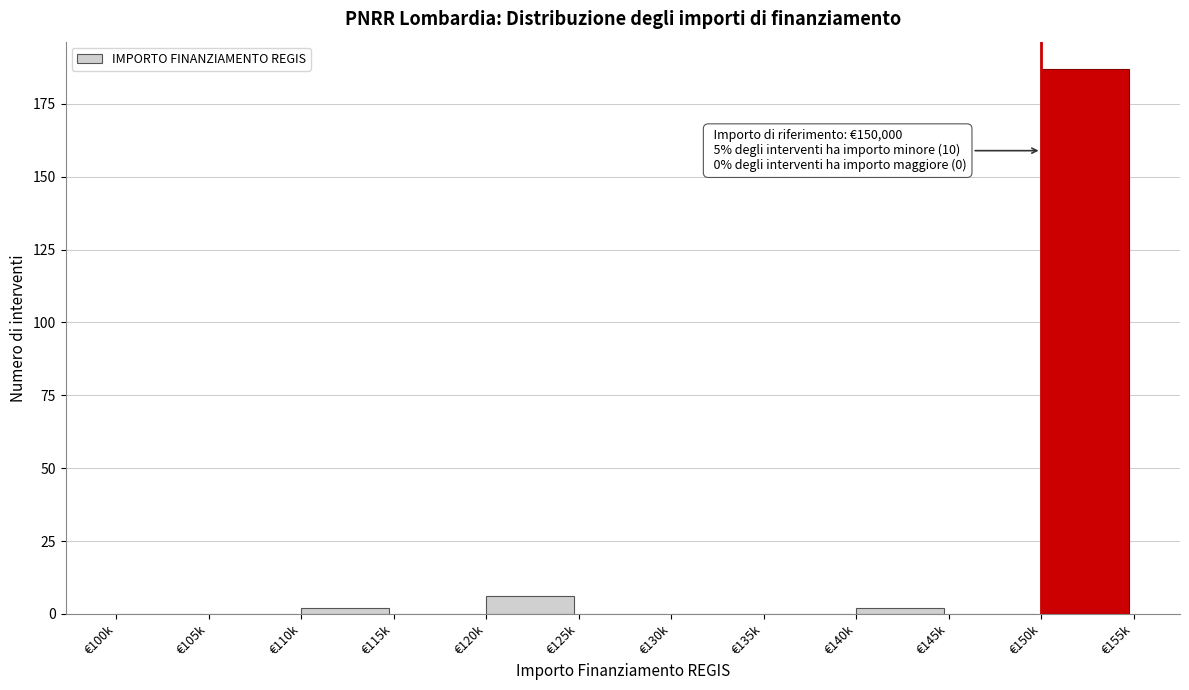

Reading left to right, list all the values displayed in this chart.

€100k=0	€105k=0	€110k=2	€115k=0	€120k=6	€125k=0	€130k=0	€135k=0	€140k=2	€145k=0	€150k=187